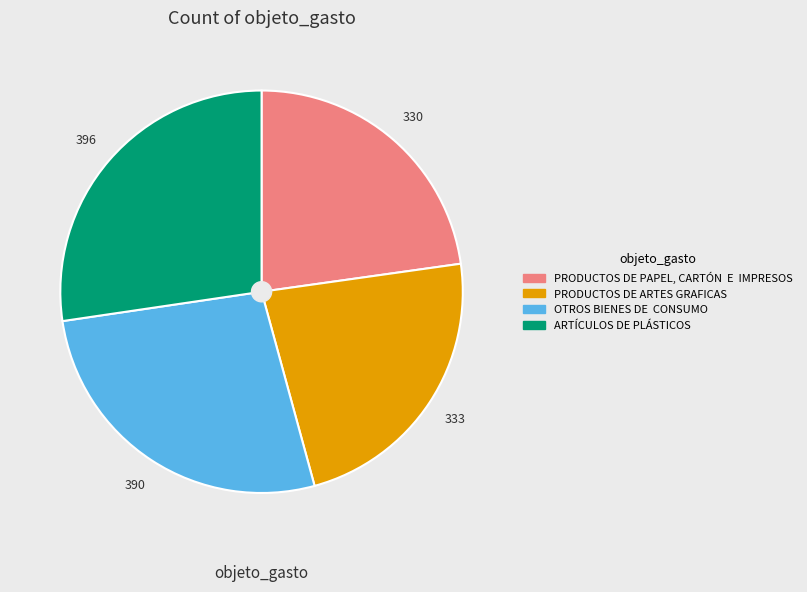

Is ARTÍCULOS DE PLÁSTICOS the majority of the pie?

No